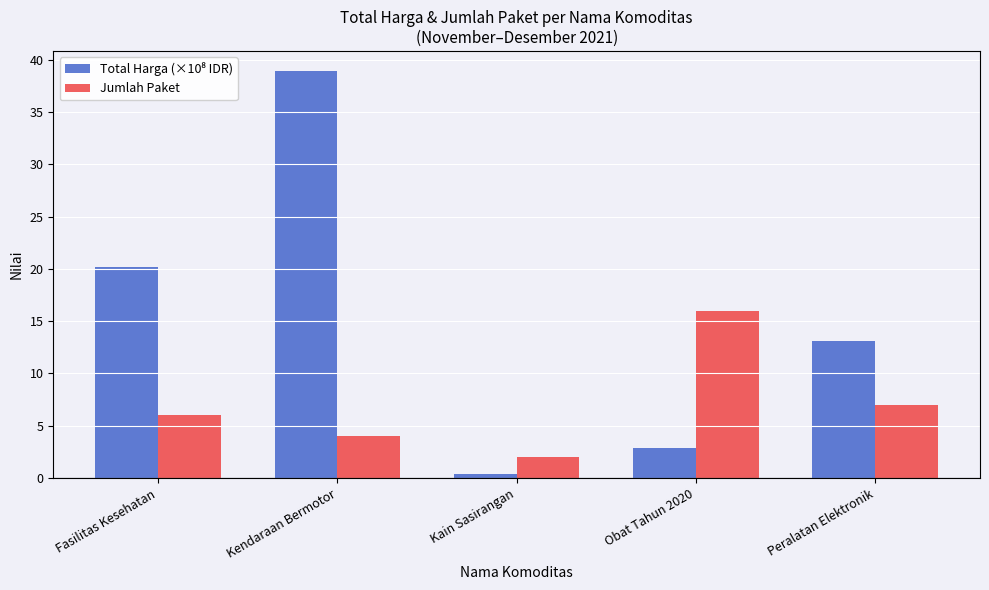

What value does the Jumlah Paket series have at Obat Tahun 2020?

16.0